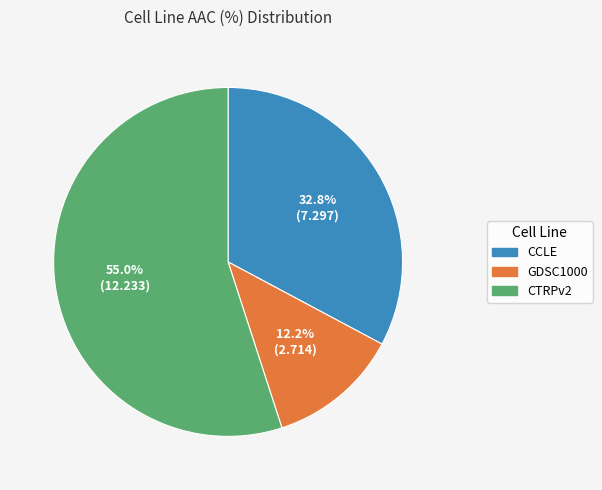

What is the ratio of the value at CTRPv2 to the value at CCLE?

1.7